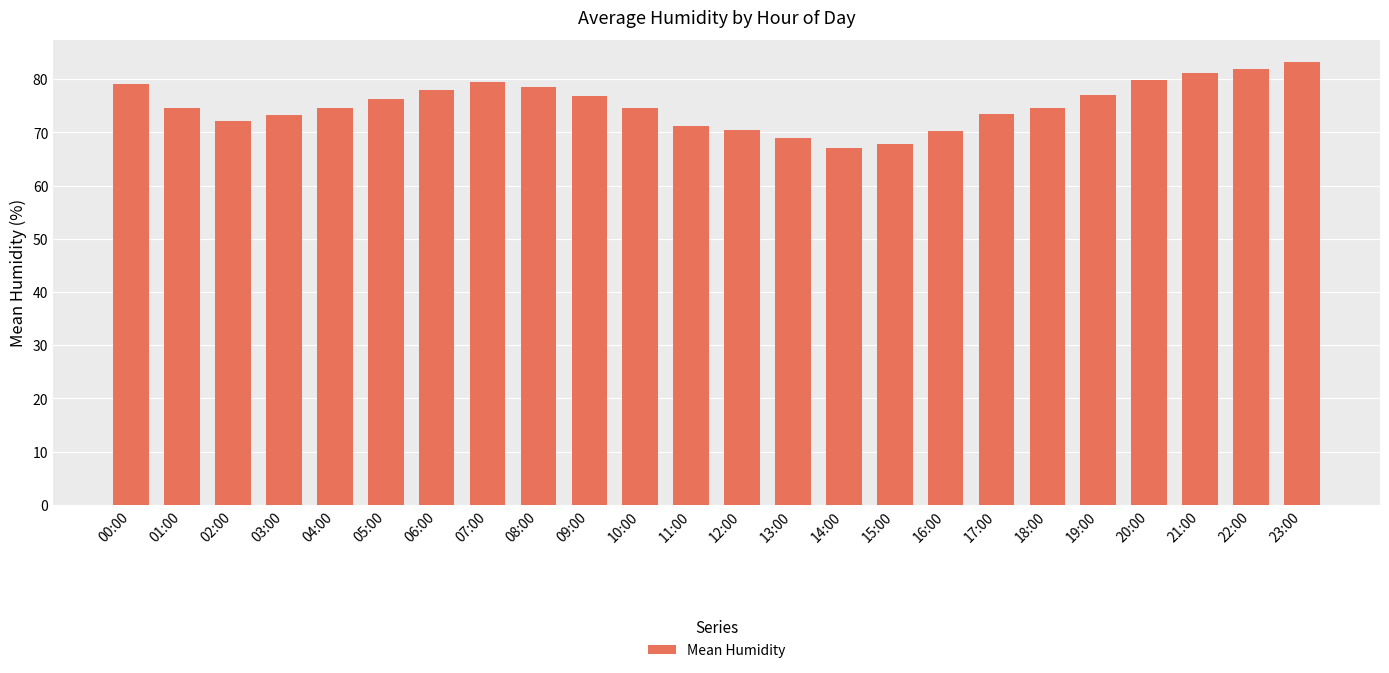

What is the difference between the second highest and second lowest values?

14.1